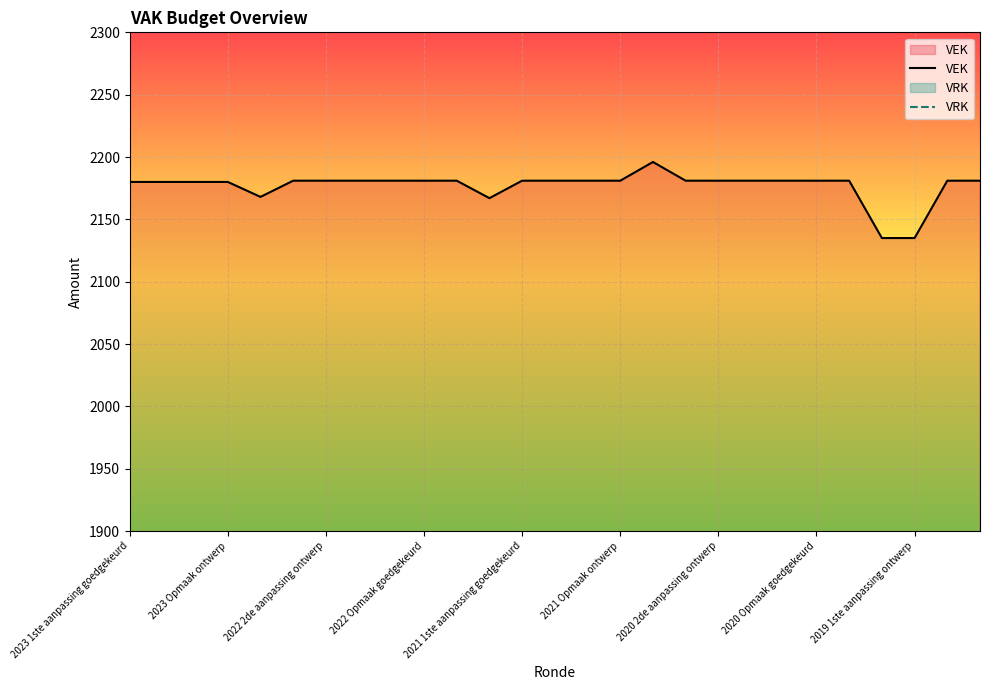

Is it true that VEK equals 2181 at 2020 Opmaak goedgekeurd?

True